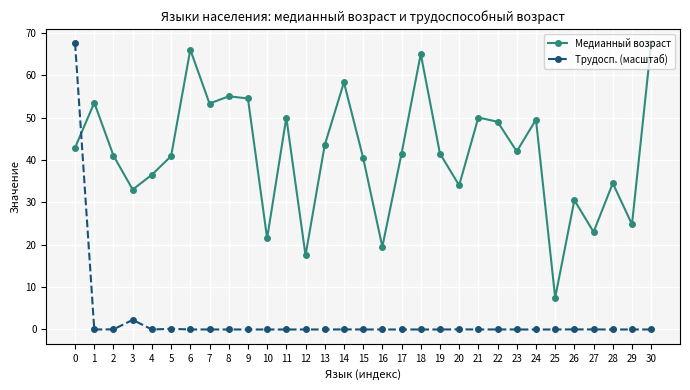

The value of Медианный возраст at 25 is 7.5. True or false?

True